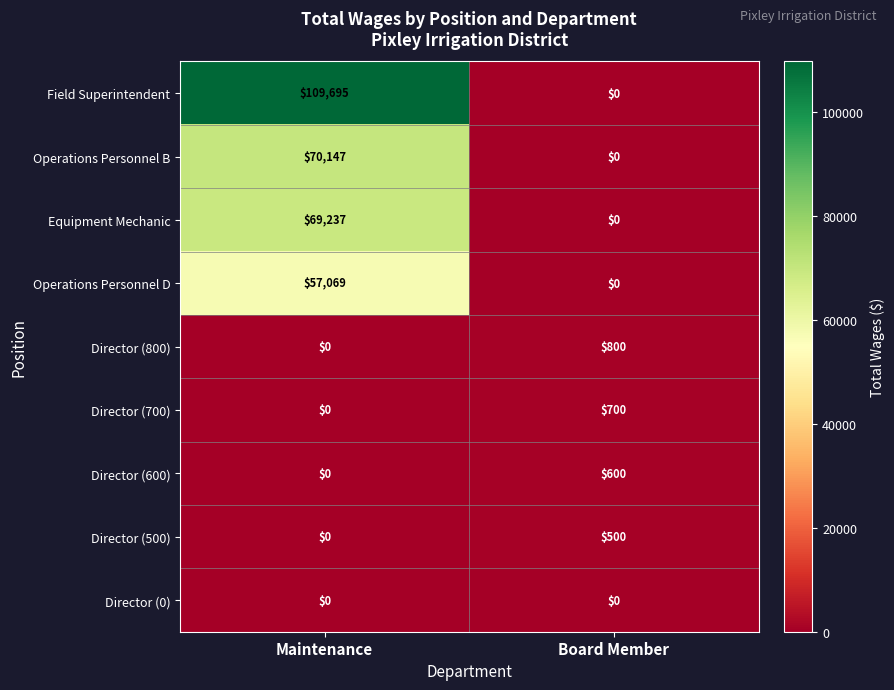

Reading left to right, what are all the values shown in this chart?

Field Superintendent: Maintenance=109695	Board Member=0
Operations Personnel B: Maintenance=70147	Board Member=0
Equipment Mechanic: Maintenance=69237	Board Member=0
Operations Personnel D: Maintenance=57069	Board Member=0
Director (800): Maintenance=0	Board Member=800
Director (700): Maintenance=0	Board Member=700
Director (600): Maintenance=0	Board Member=600
Director (500): Maintenance=0	Board Member=500
Director (0): Maintenance=0	Board Member=0